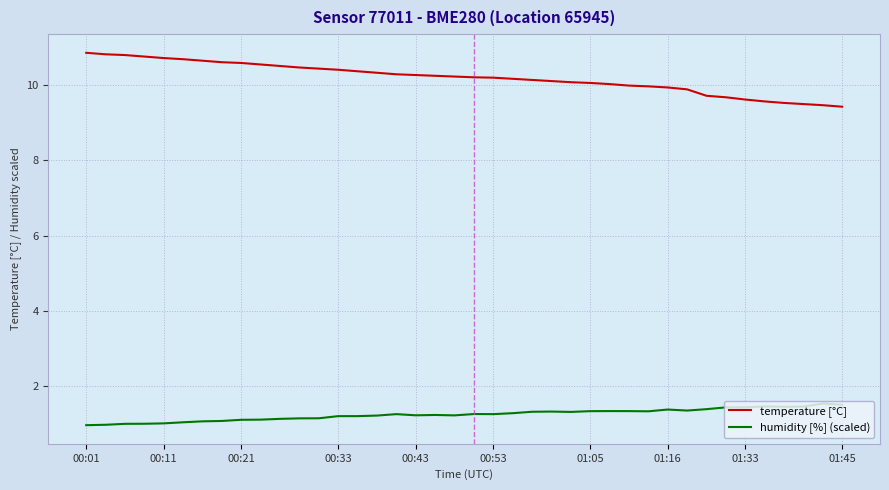

True or false: humidity [%] (scaled) has more than 0 interior local peaks.

True